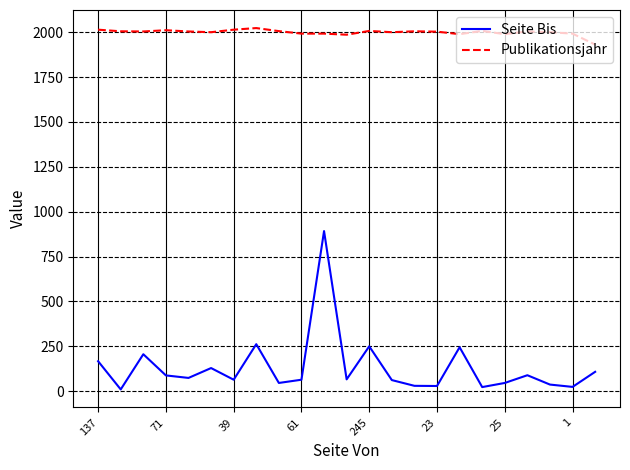

Rank the series by their average value, from highest to lowest.

Publikationsjahr, Seite Bis